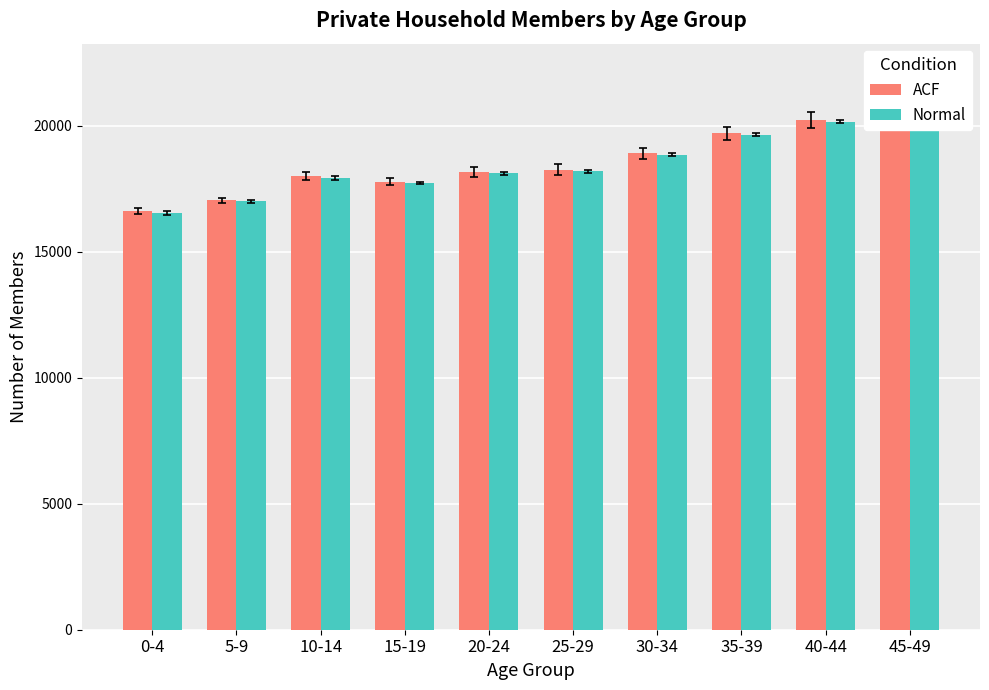

What is the minimum value shown in the chart?

16547